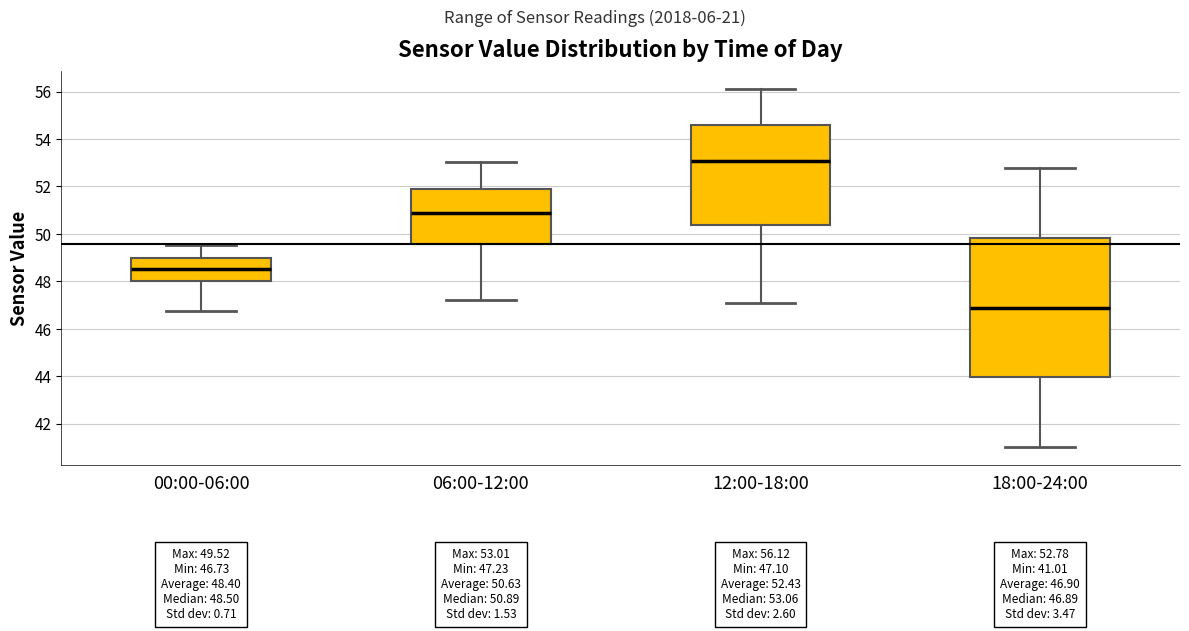

Which box's median line is the highest?

12:00-18:00